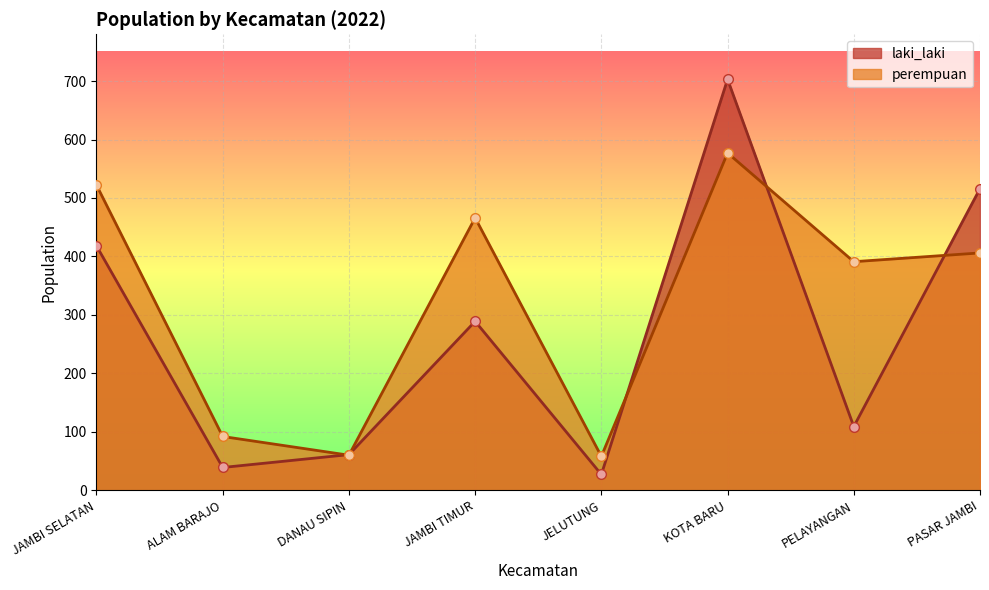

What are all the series names shown in the legend?

laki_laki, perempuan